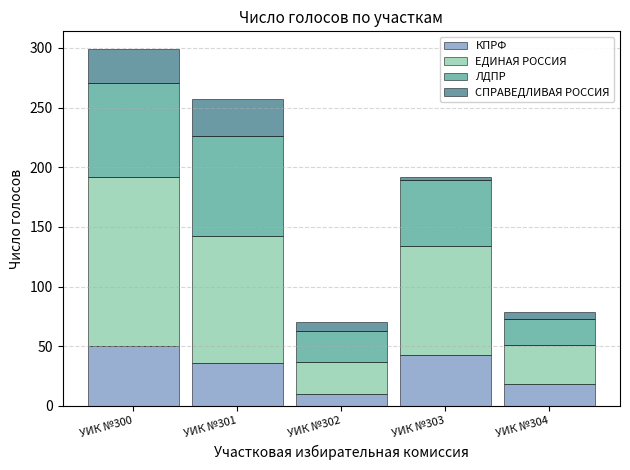

Read the КПРФ value at УИК №301.

36